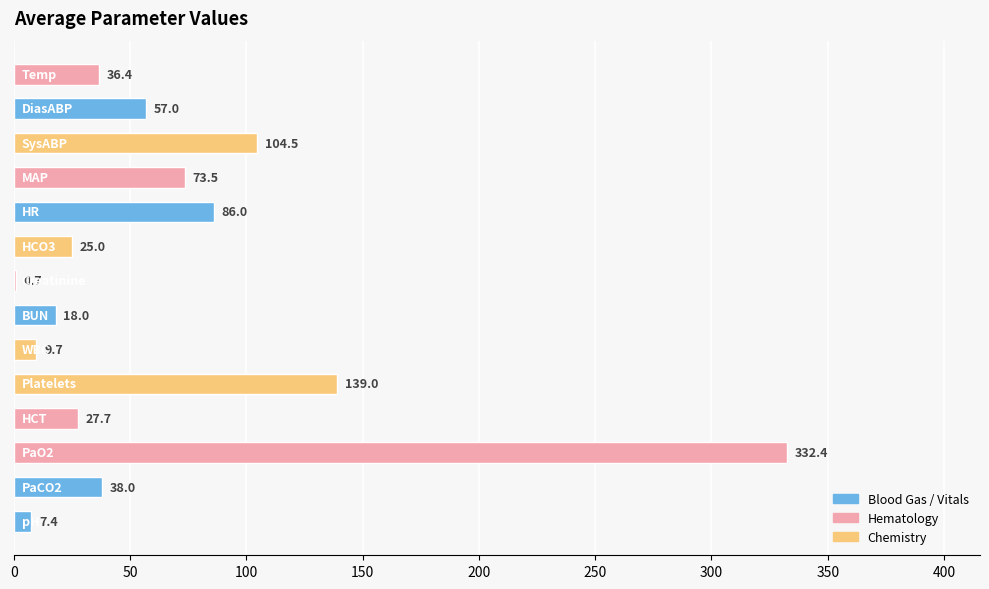

What is the greatest value displayed?

332.4